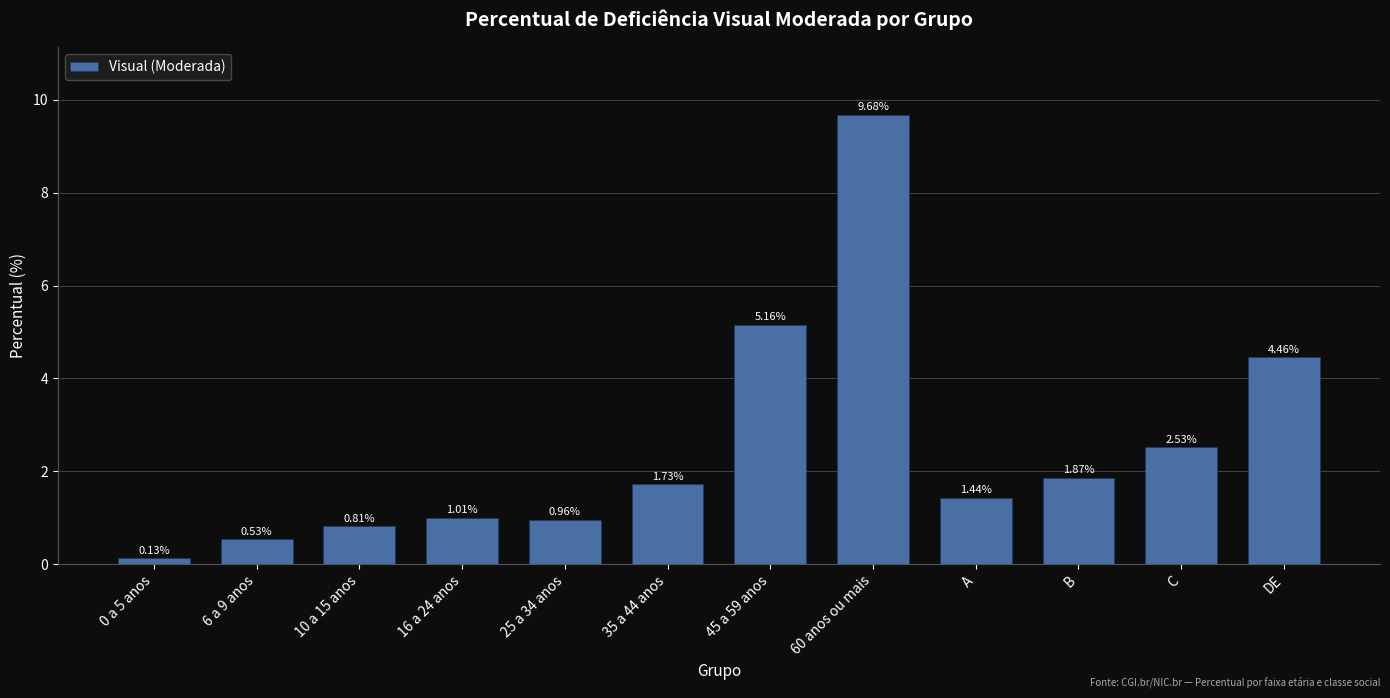

Rank the categories by value from highest to lowest.

60 anos ou mais, 45 a 59 anos, DE, C, B, 35 a 44 anos, A, 16 a 24 anos, 25 a 34 anos, 10 a 15 anos, 6 a 9 anos, 0 a 5 anos